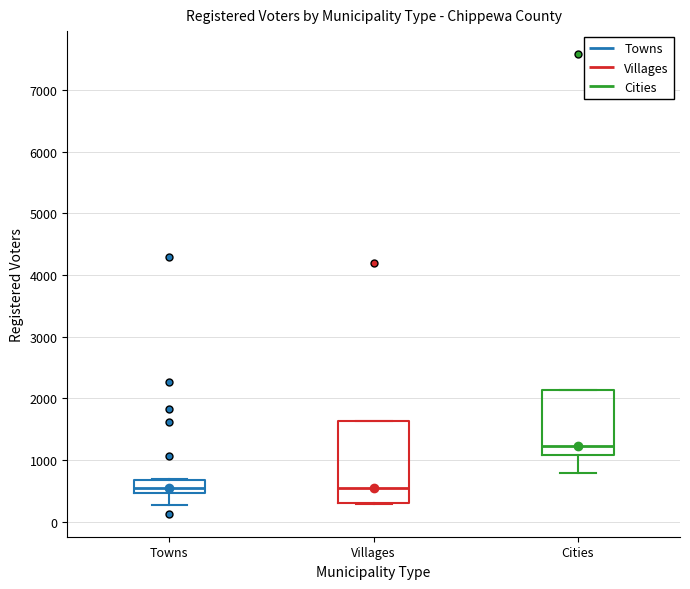

Reading left to right, transcribe this box plot: for each box, give where its median line is, the range the box spans, and where its two whiskers end, as read against the y-axis. The values are not printed on the chart, so give them approximately, as read against the axis.

Towns: median 500 (inside the box), box 500 to 700, whiskers 300 to 700
Villages: median 500, box 300 to 1600, whiskers 300 to 1600
Cities: median 1200, box 1100 to 2100, whiskers 800 to 2100